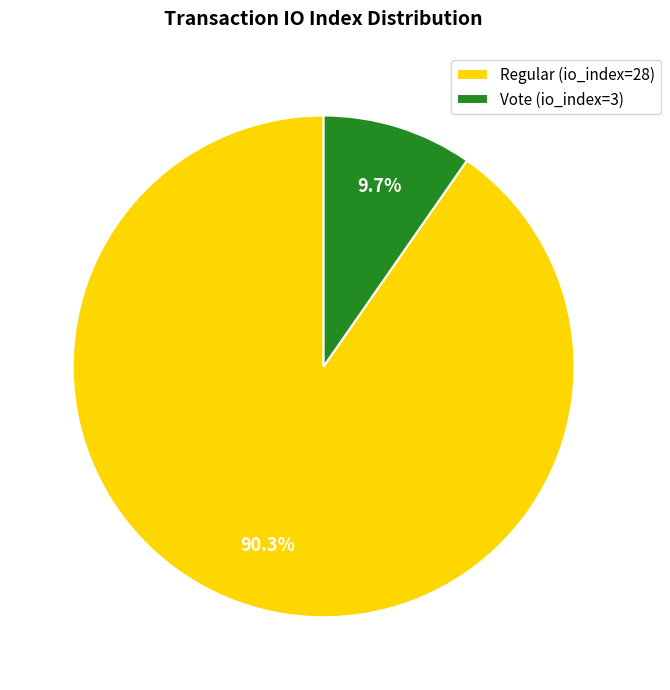

What percentage is the Vote (io_index=3) slice, to the nearest percent?

10%